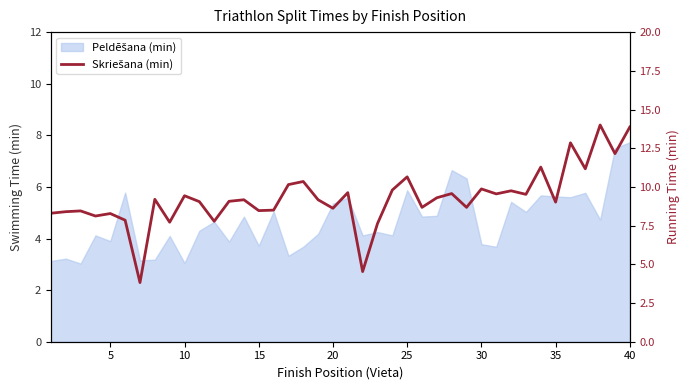

How many values exceed 9?

24